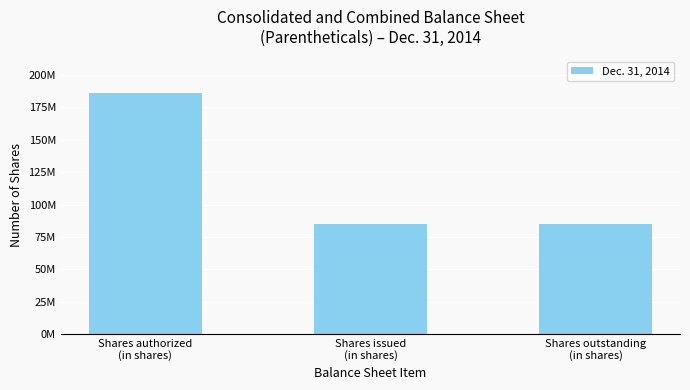

What is the ratio of the value at Shares issued
(in shares) to the value at Shares authorized
(in shares)?

0.5